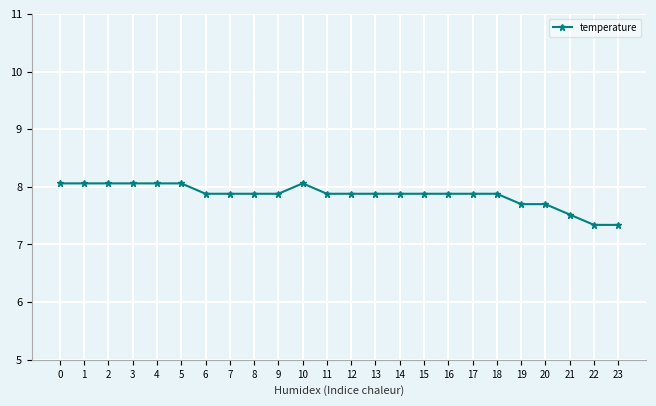

What is the ratio of the value at 10 to the value at 22?

1.1